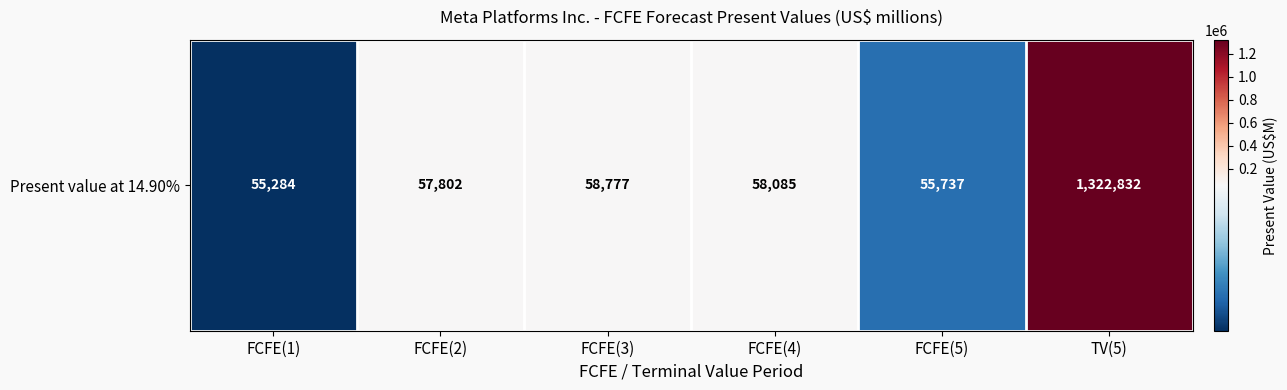

Reading left to right, list all the values displayed in this chart.

55284	57802	58777	58085	55737	1322832